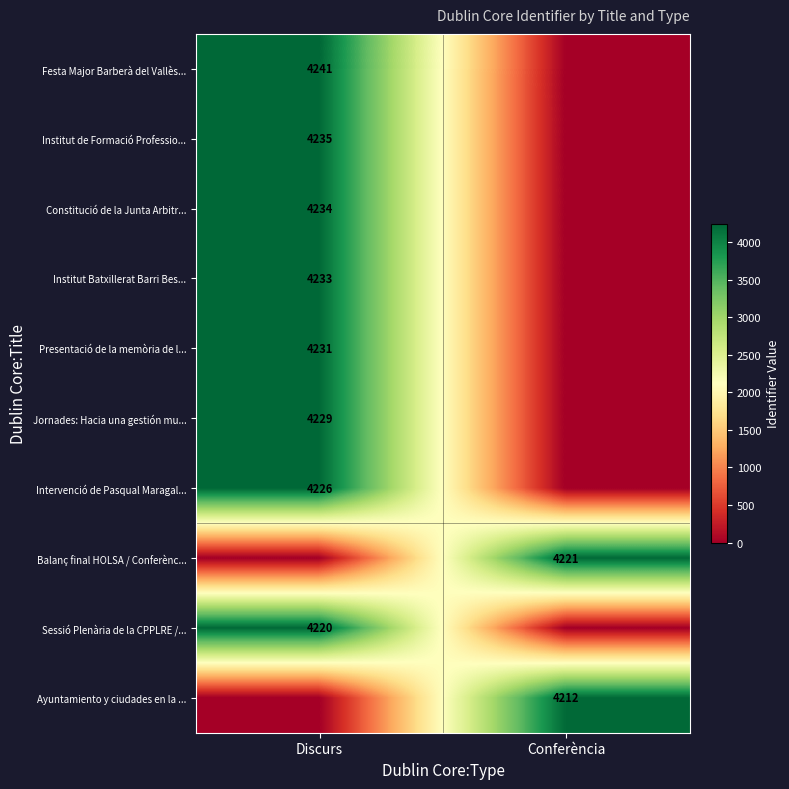

At which category does the chart reach its peak across all series?

Discurs